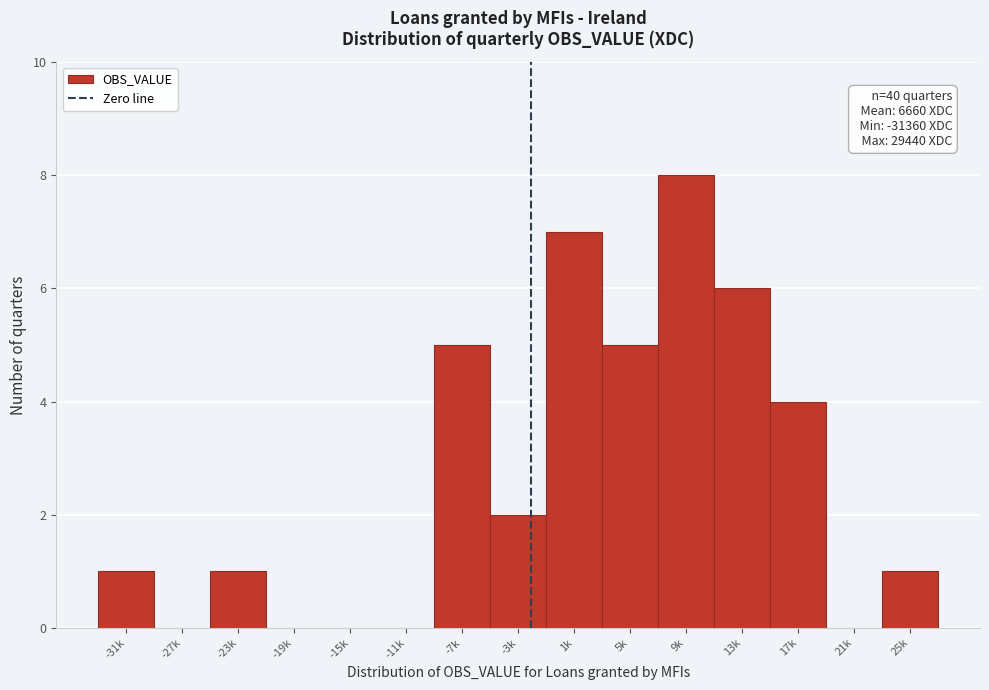

Reading right to left, what are all the values shown in this chart?

25k=1	21k=0	17k=4	13k=6	9k=8	5k=5	1k=7	-3k=2	-7k=5	-11k=0	-15k=0	-19k=0	-23k=1	-27k=0	-31k=1